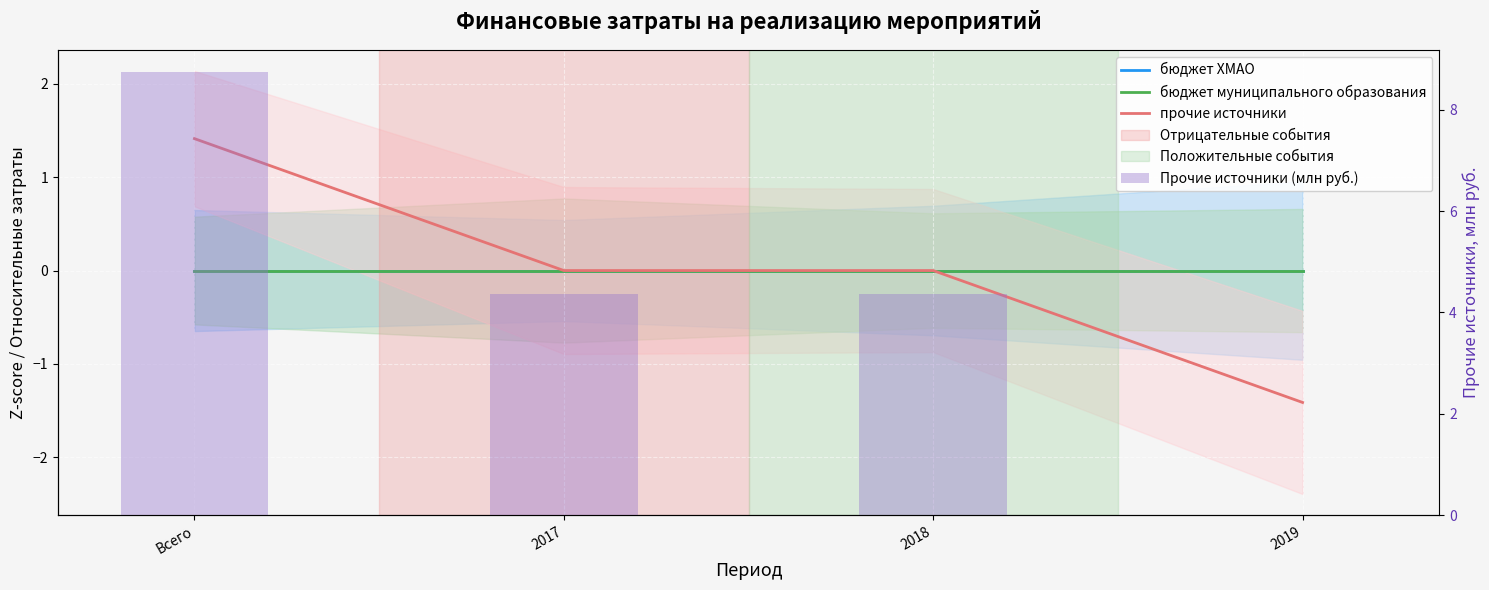

What is the label of the 2nd bar from the right?

2018